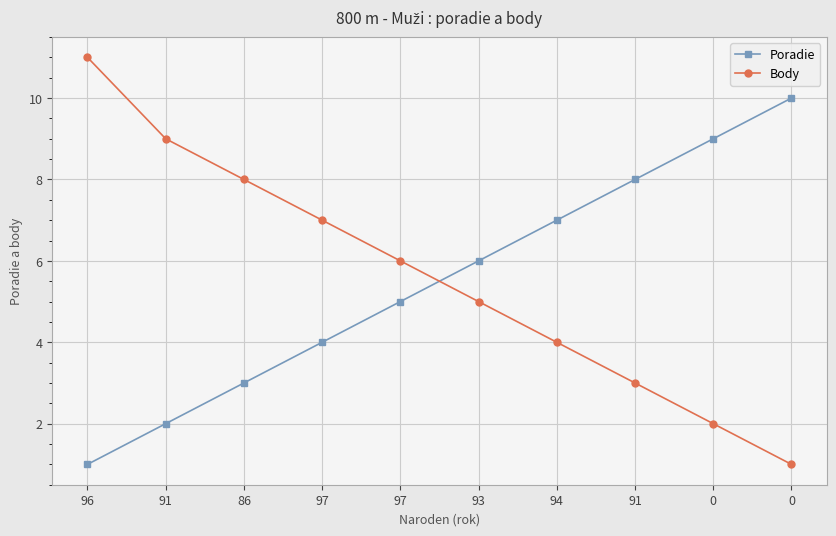

How many lines are shown in the chart?

2